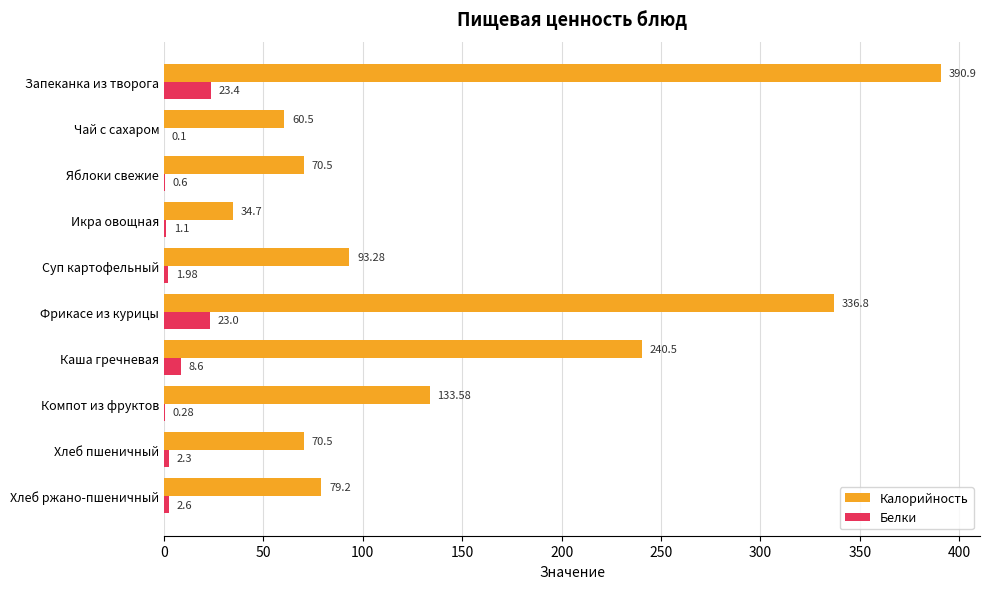

At which label is Калорийность closest to 212?

Каша гречневая